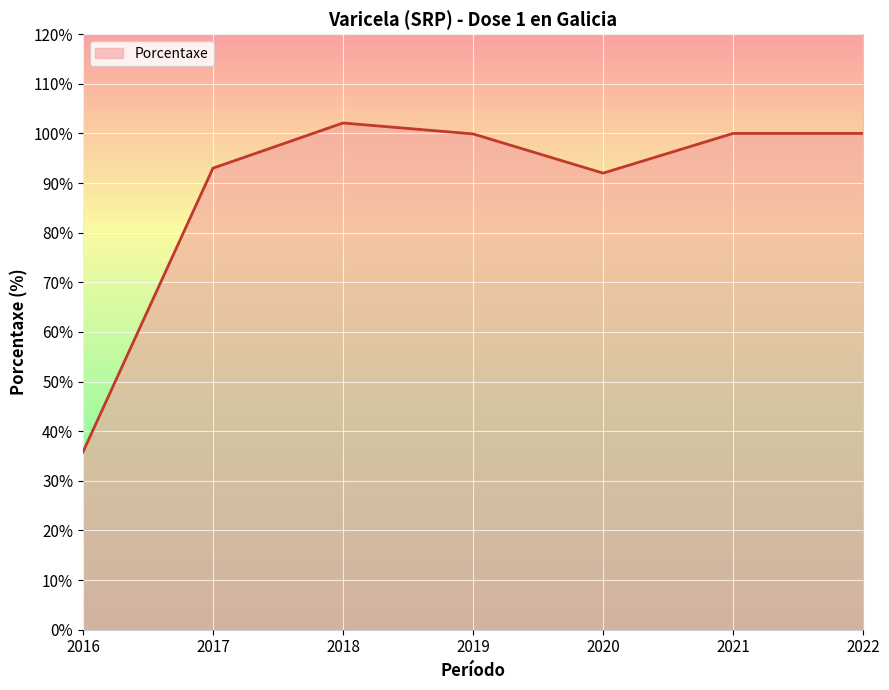

What is the average value?

89.0